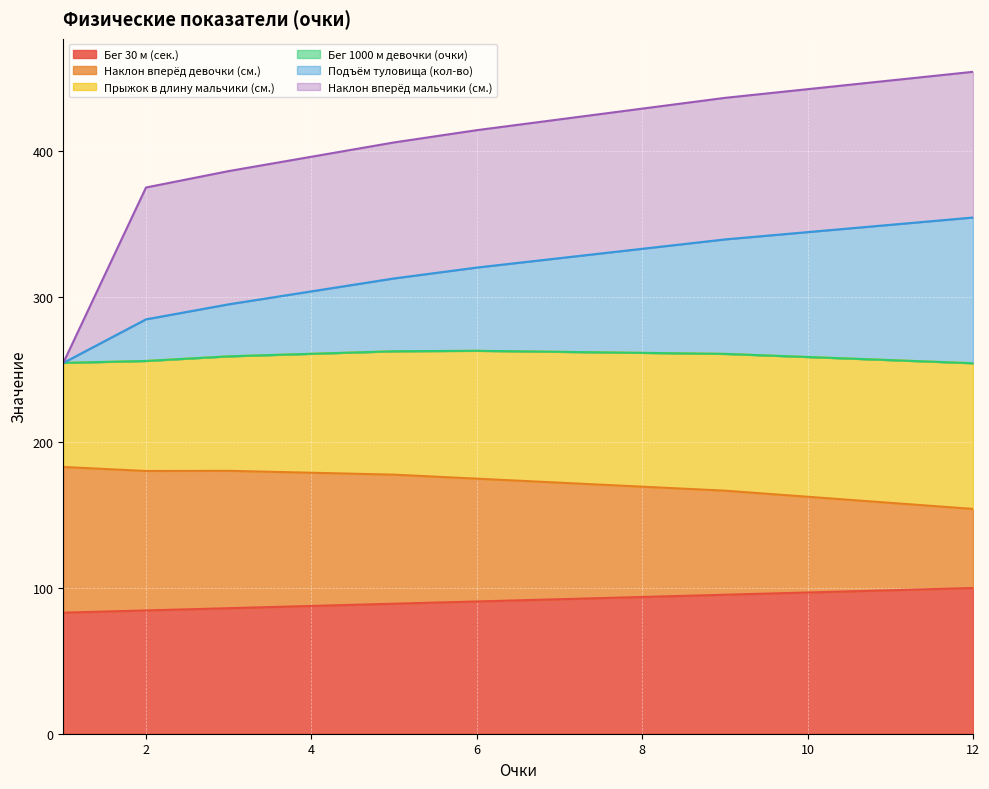

How many data points in Бег 30 м (сек.) are less than 92?

6